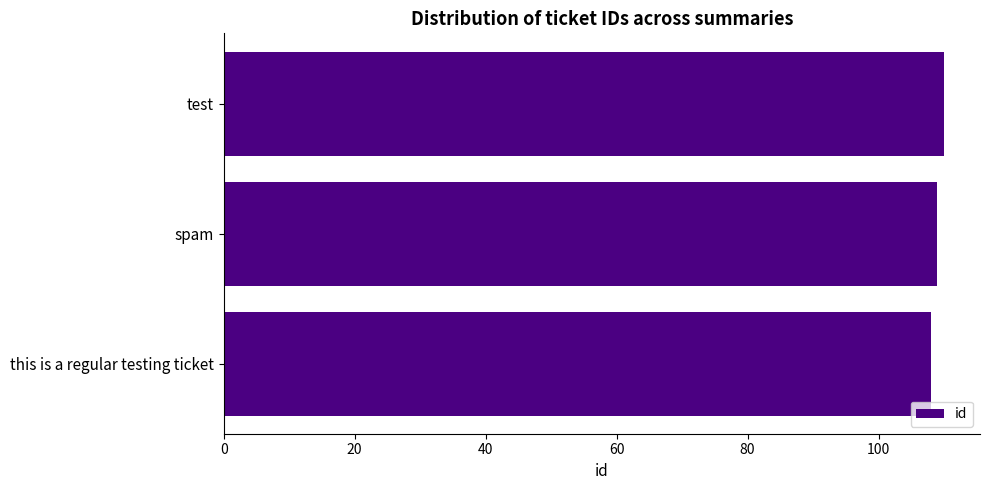

What is the average value?

109